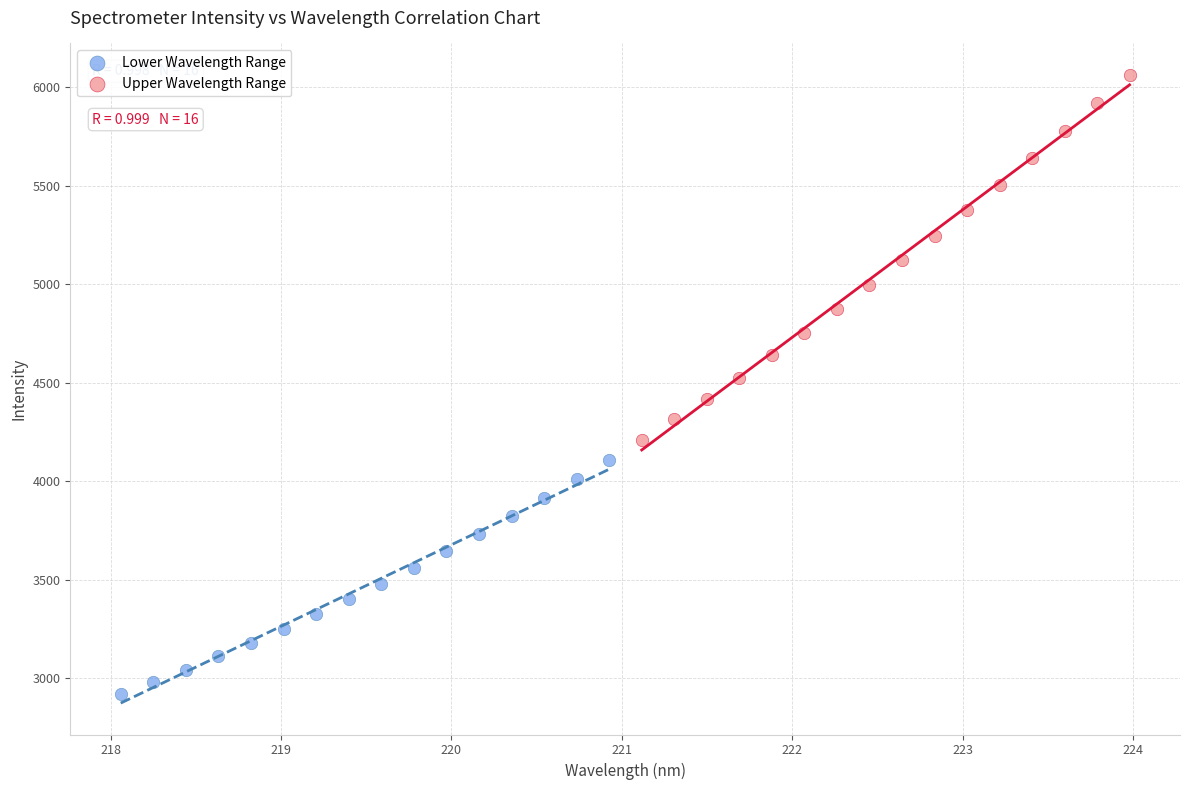

Which series reaches the maximum Y coordinate?

Upper Wavelength Range